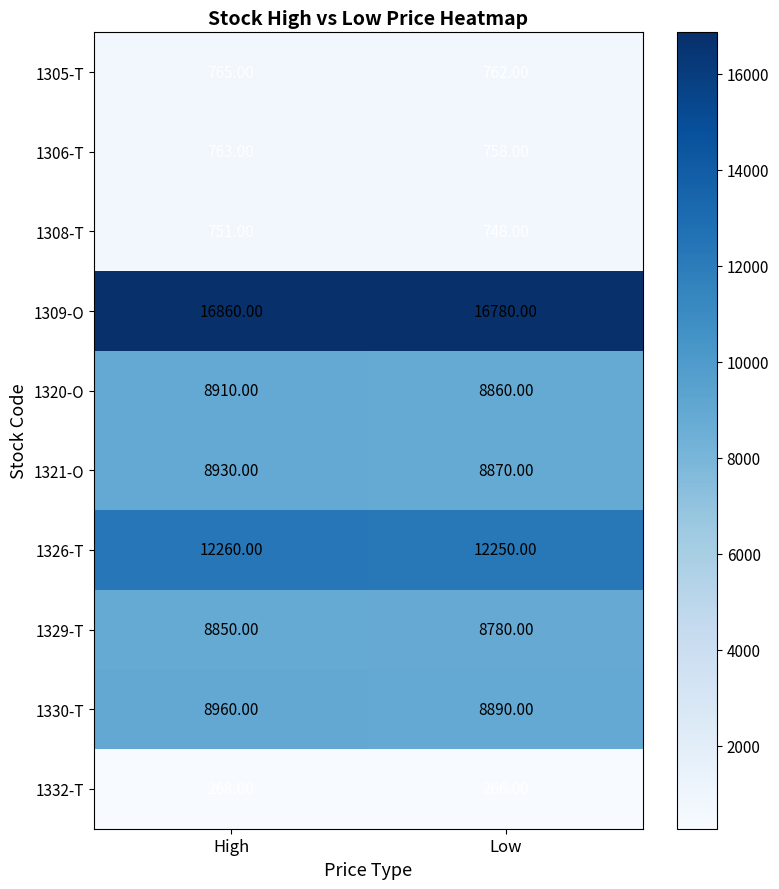

Between High and Low, which series saw the biggest shift?

1309-O